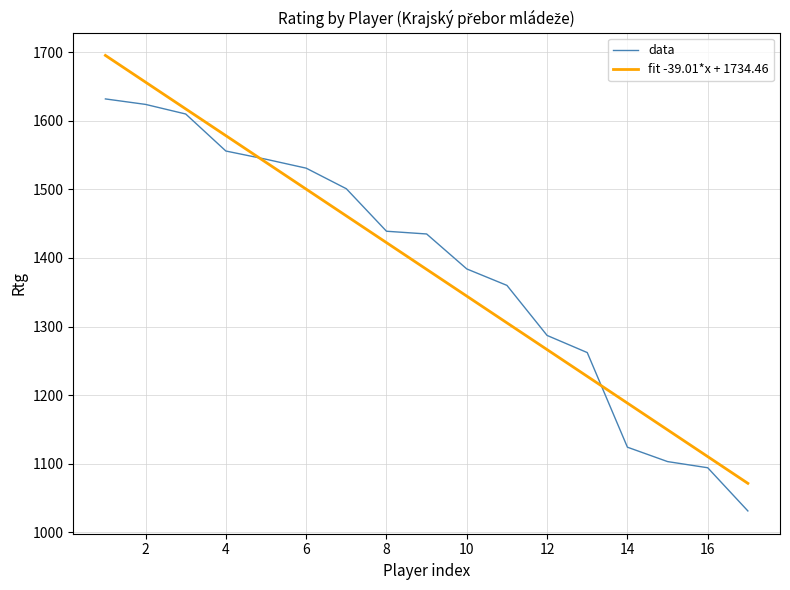

Count the number of data series in this chart.

1